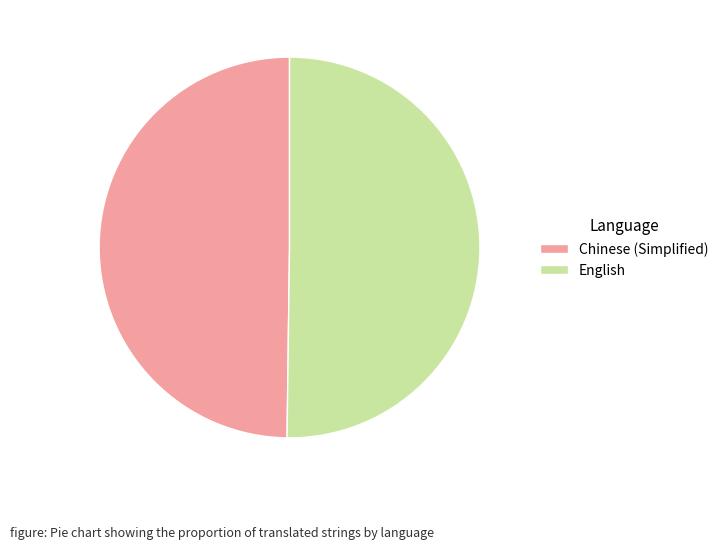

Is it true that English is 50% of the pie?

True